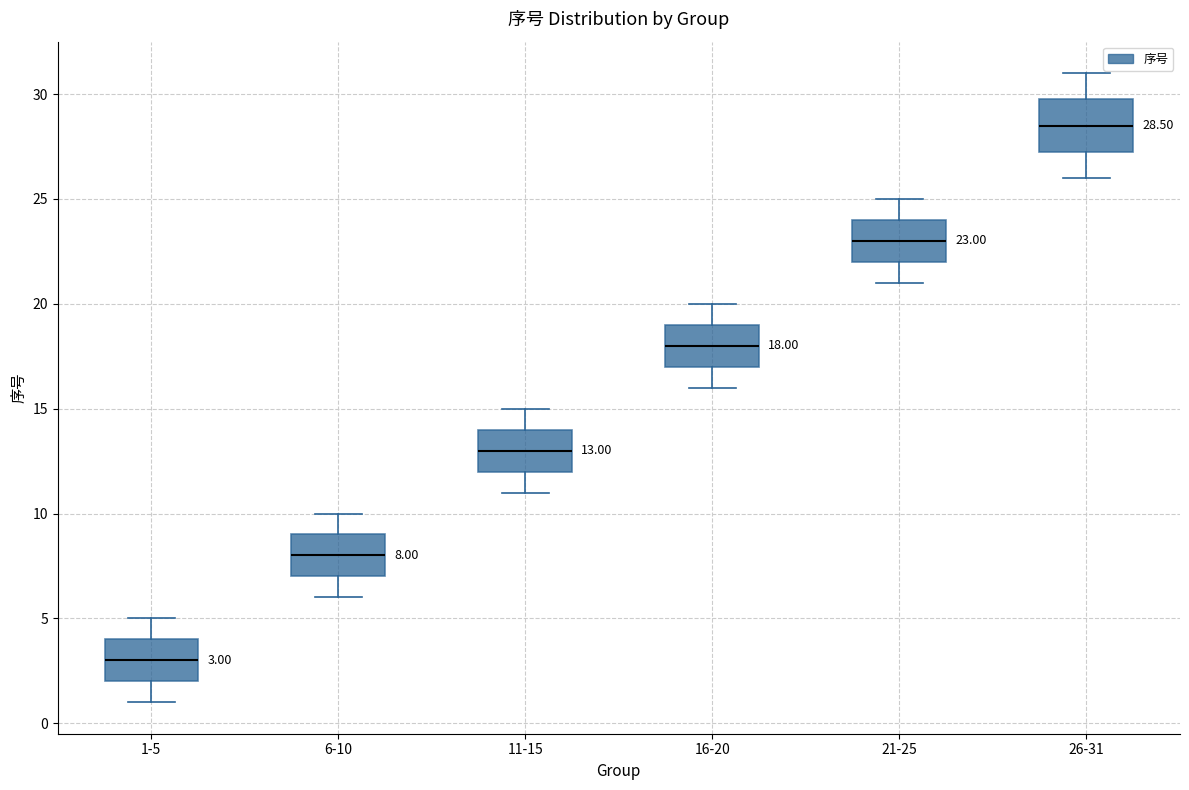

Which box is the tallest, from its lower edge to its upper edge?

26-31